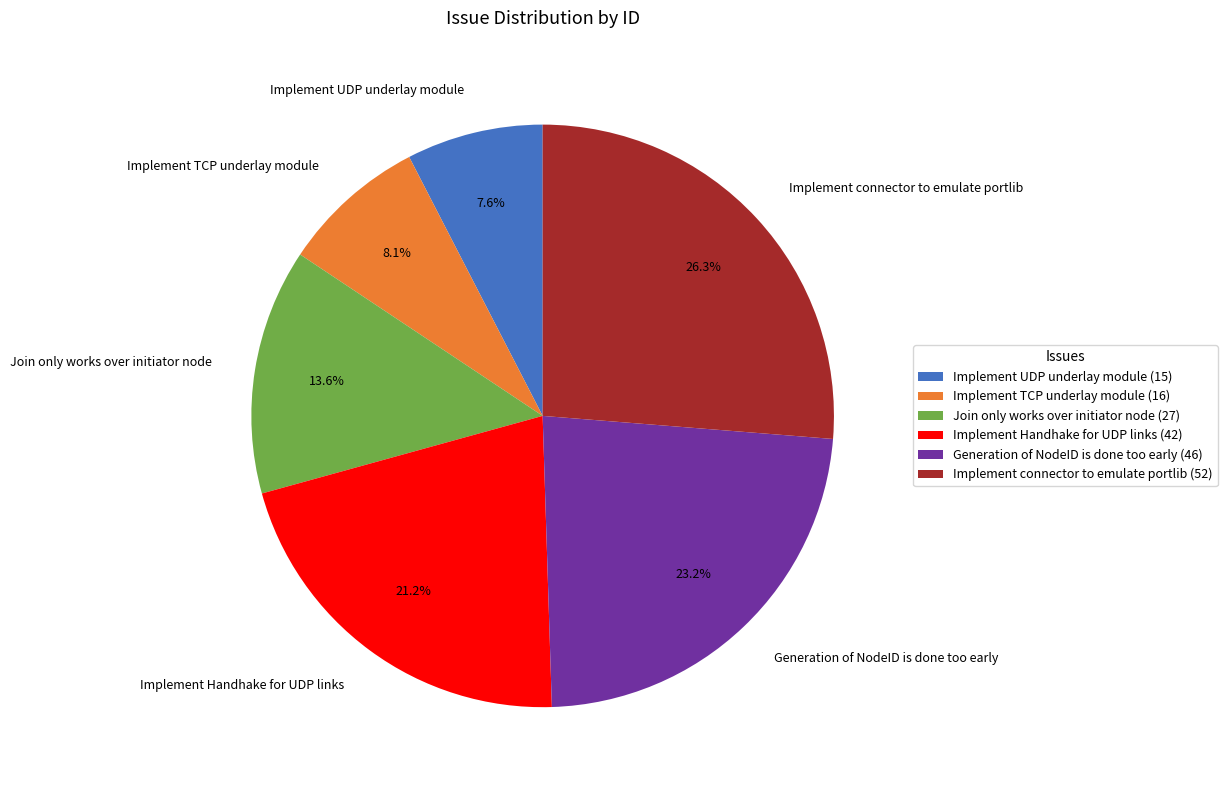

Which slice is the largest?

Implement connector to emulate portlib